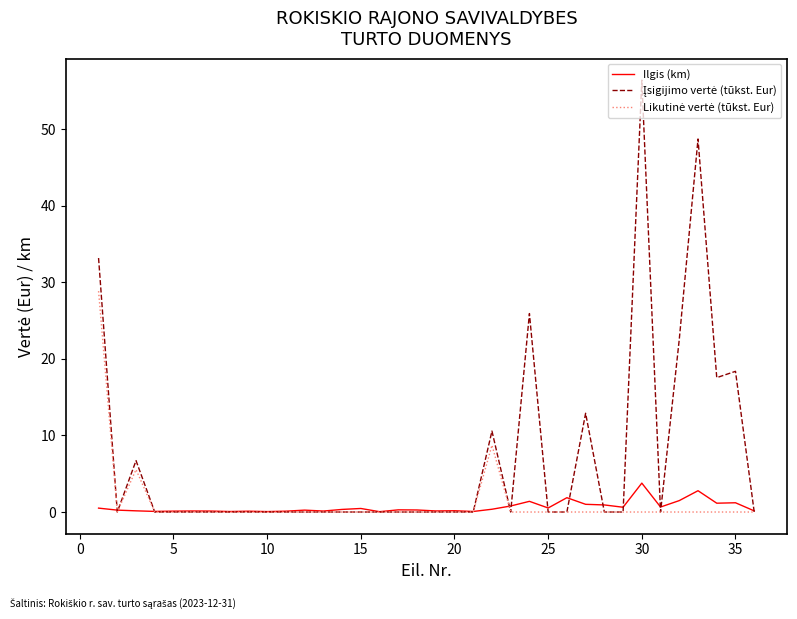

What is the maximum value shown in the chart?

56.4